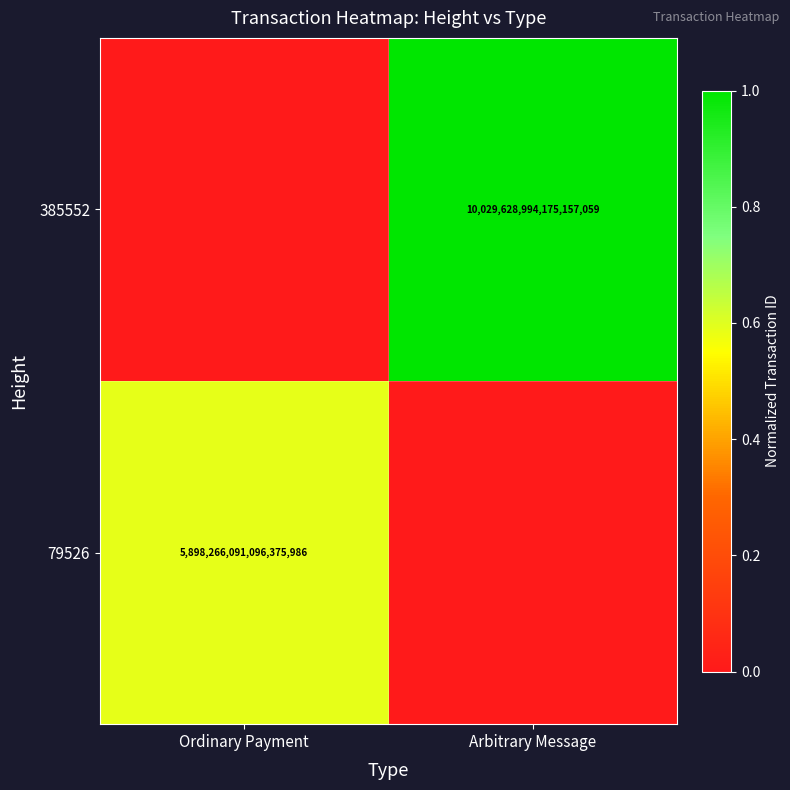

True or false: 385552 has a value of 1.4 at Arbitrary Message.

False